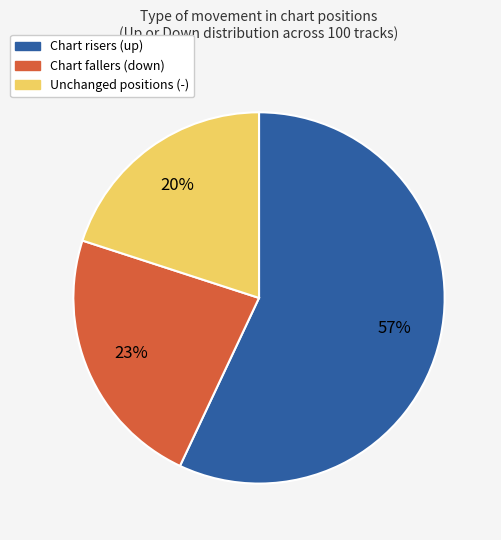

Is there any slice that represents more than half of the pie?

Yes